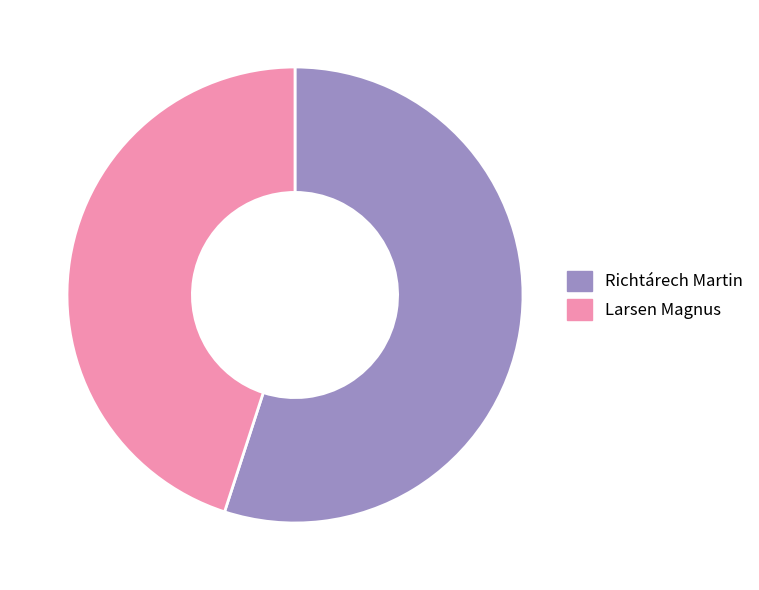

What is the smallest slice in the pie chart?

Larsen Magnus